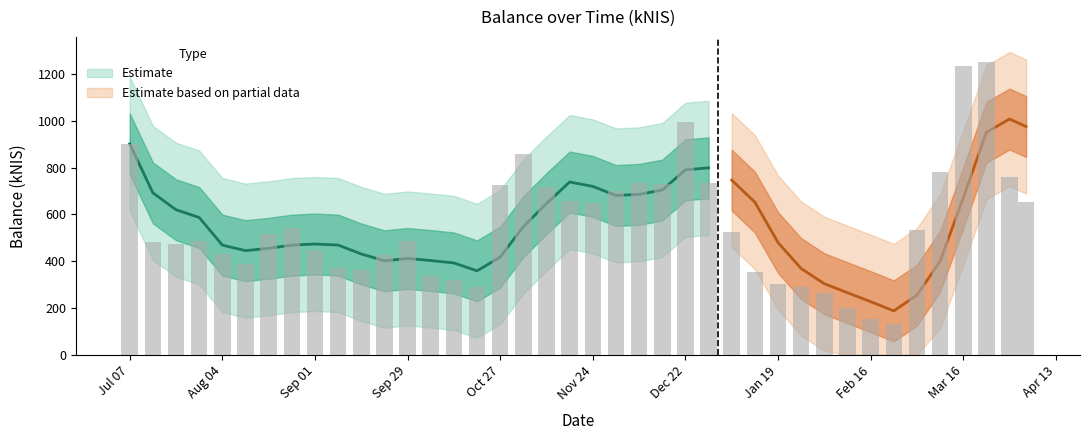

List the labels in order of value, smallest first.

2023-02-23, 2023-02-16, 2023-02-09, 2023-02-02, 2023-01-26, 2022-10-20, 2023-01-19, 2022-10-13, 2022-10-06, 2023-01-12, 2022-09-15, 2022-09-08, 2022-08-11, 2022-09-22, 2022-08-04, 2022-09-01, 2022-07-21, 2022-07-14, 2022-07-28, 2022-09-29, 2022-08-18, 2023-01-05, 2023-03-02, 2022-08-25, 2022-11-24, 2023-04-04, 2022-11-17, 2022-12-01, 2022-11-10, 2022-10-27, 2022-12-15, 2022-12-29, 2022-12-08, 2023-03-30, 2023-03-09, 2022-11-03, 2022-07-07, 2022-12-22, 2023-03-16, 2023-03-23